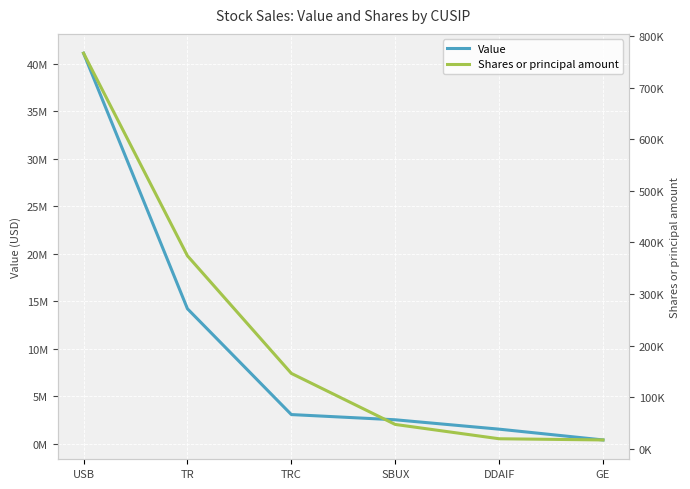

What is the greatest value displayed?

41100000